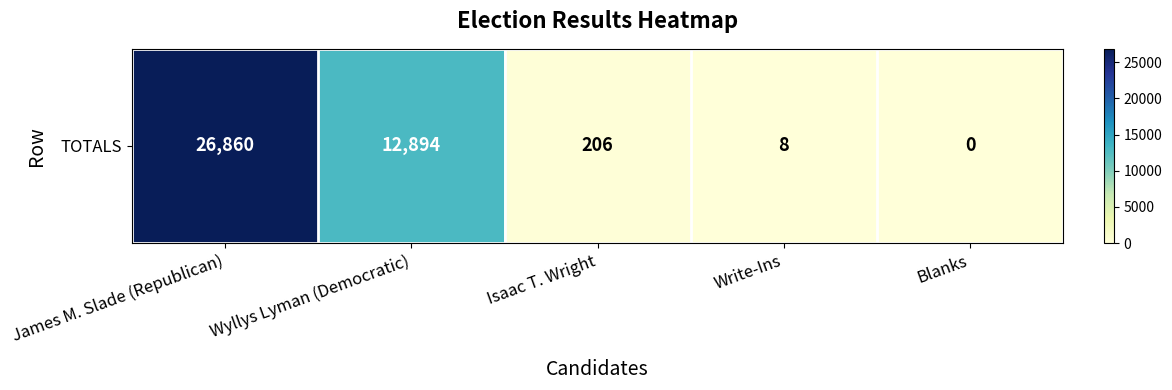

Which has a higher value, Wyllys Lyman (Democratic) or Isaac T. Wright?

Wyllys Lyman (Democratic)